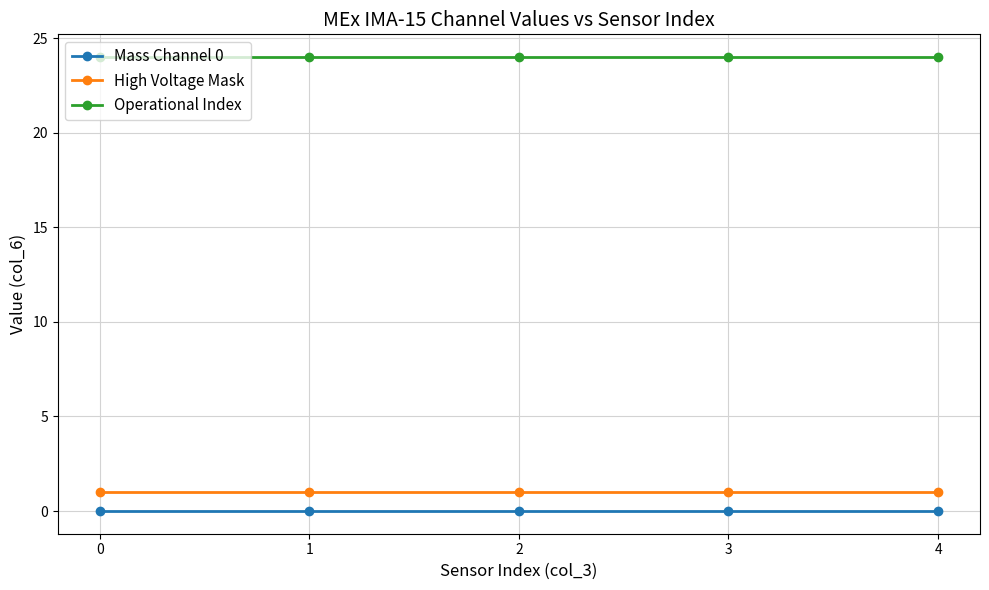

Is it true that Operational Index equals 24 at 1?

True